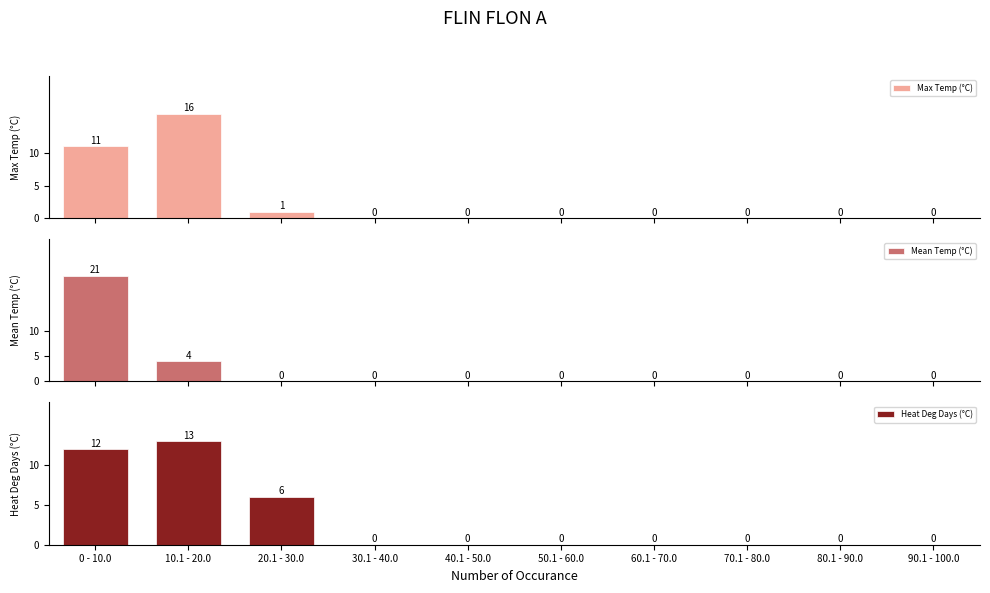

What position from the left is 30.1 - 40.0?

4